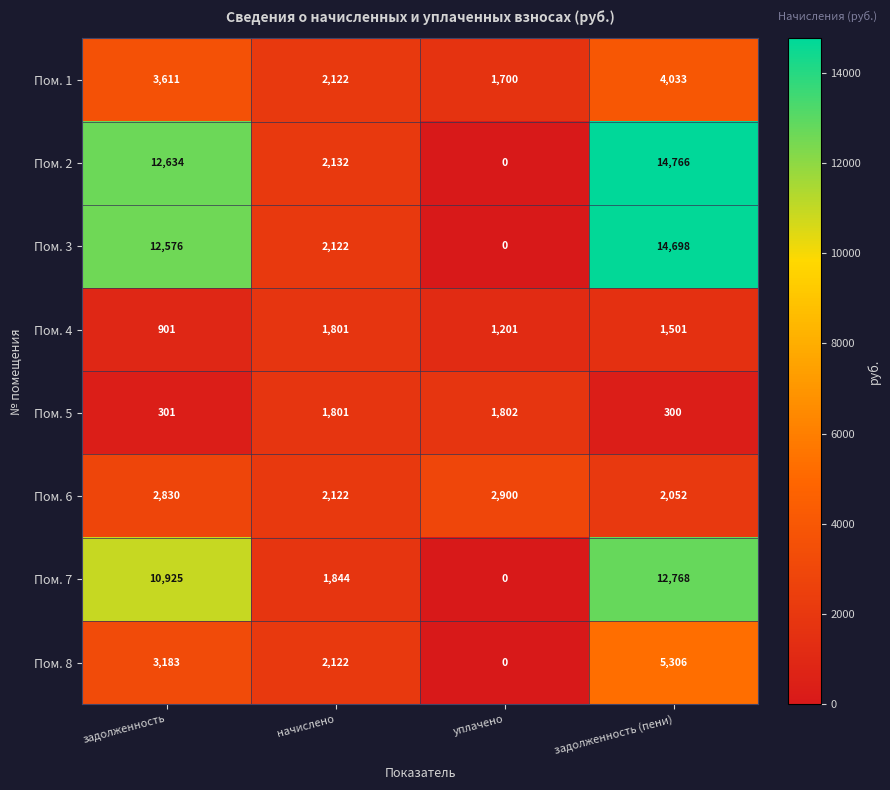

Which category has the highest value in the Пом. 5 series?

уплачено